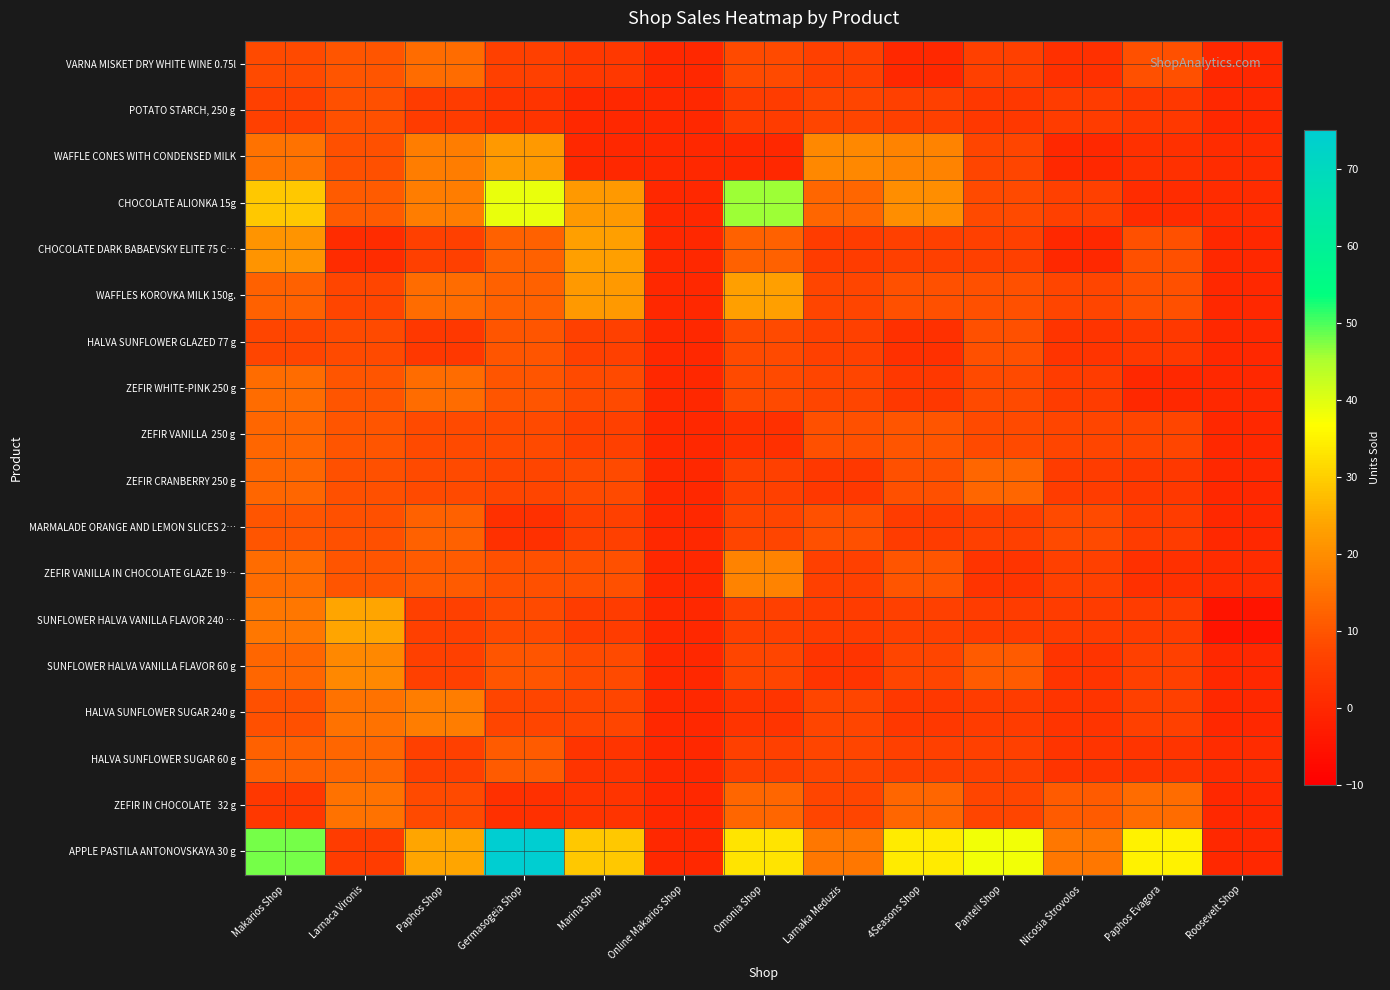

Which series has the largest total across all categories?

APPLE PASTILA ANTONOVSKAYA 30 g